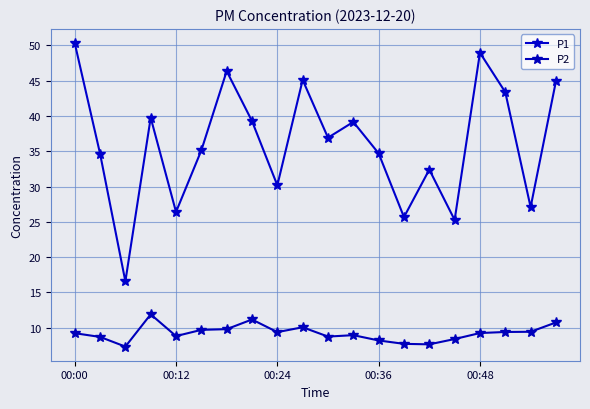

True or false: P2 and P1 intersect in this chart.

False